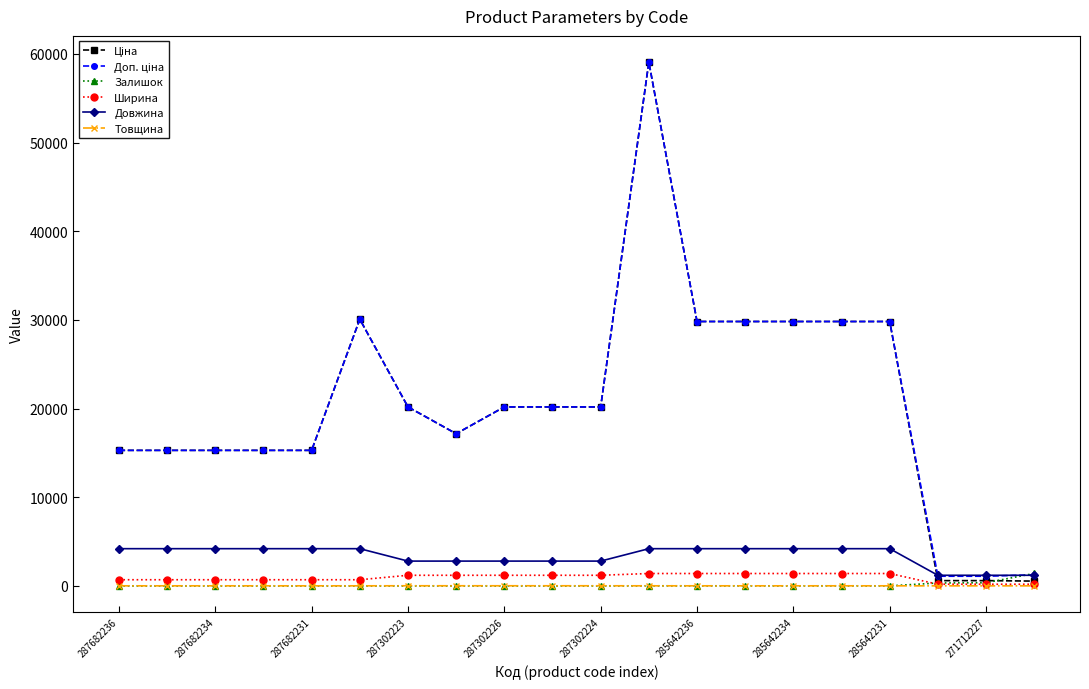

What is the value of the Довжина point at the 10th from the left?

2800.0